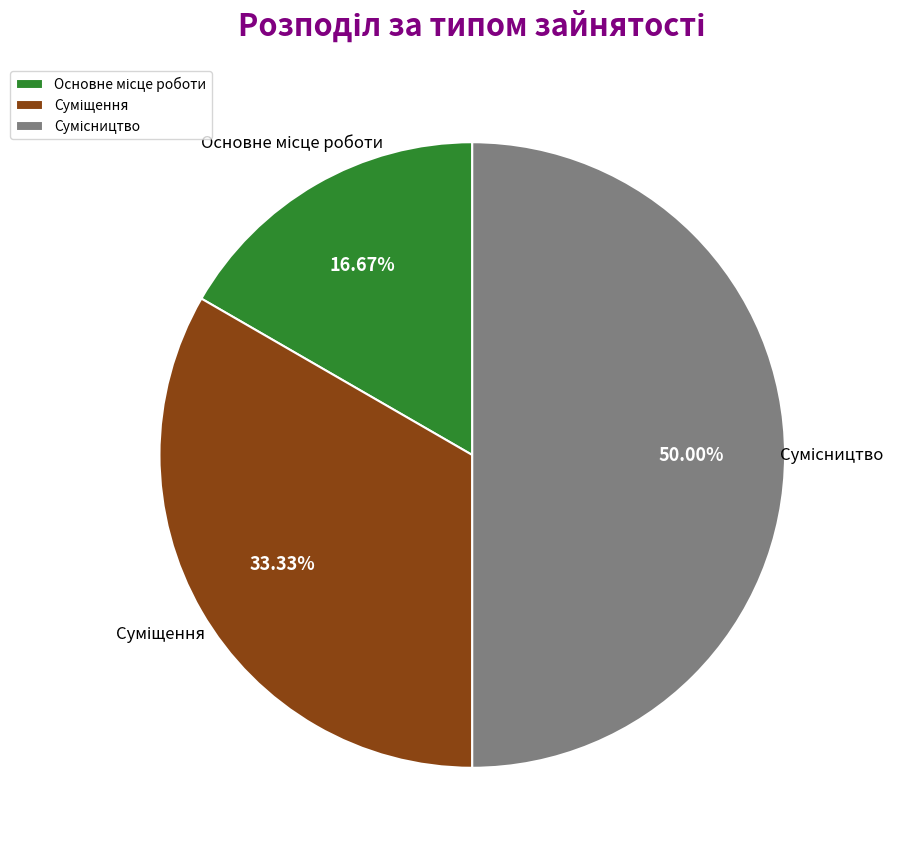

How many slices are in this pie chart?

3